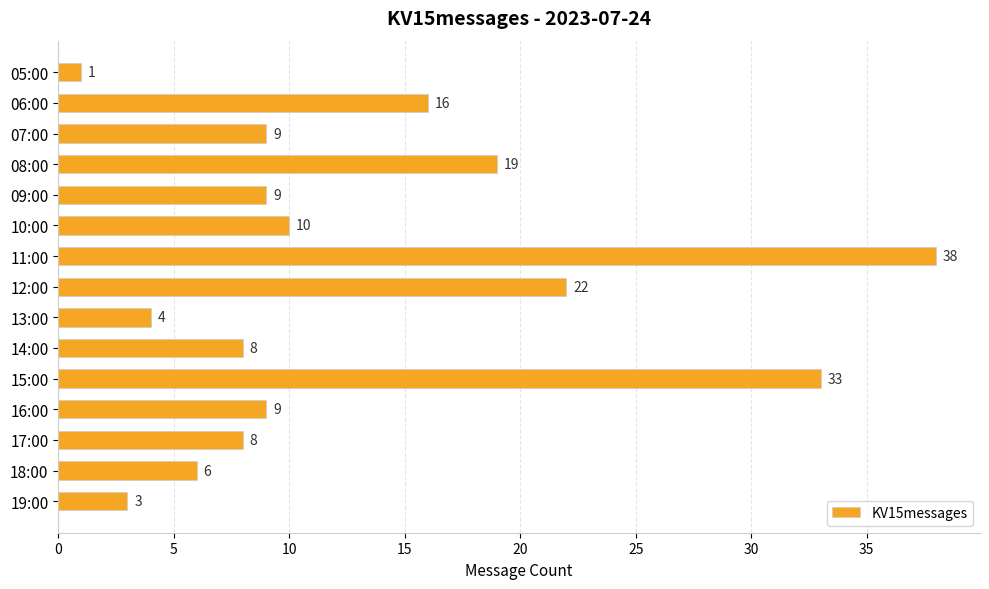

The value at 05:00 is 1. True or false?

True